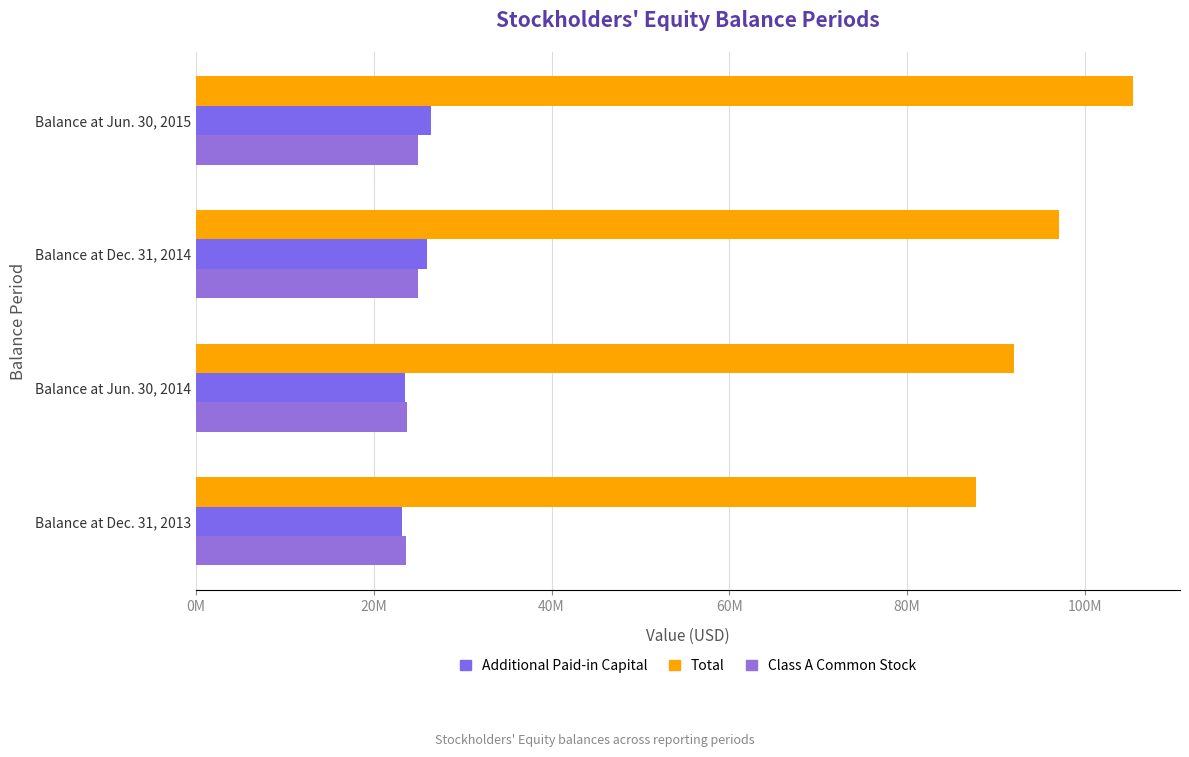

Rank the series by their maximum value, from lowest to highest.

Class A Common Stock, Additional Paid-in Capital, Total